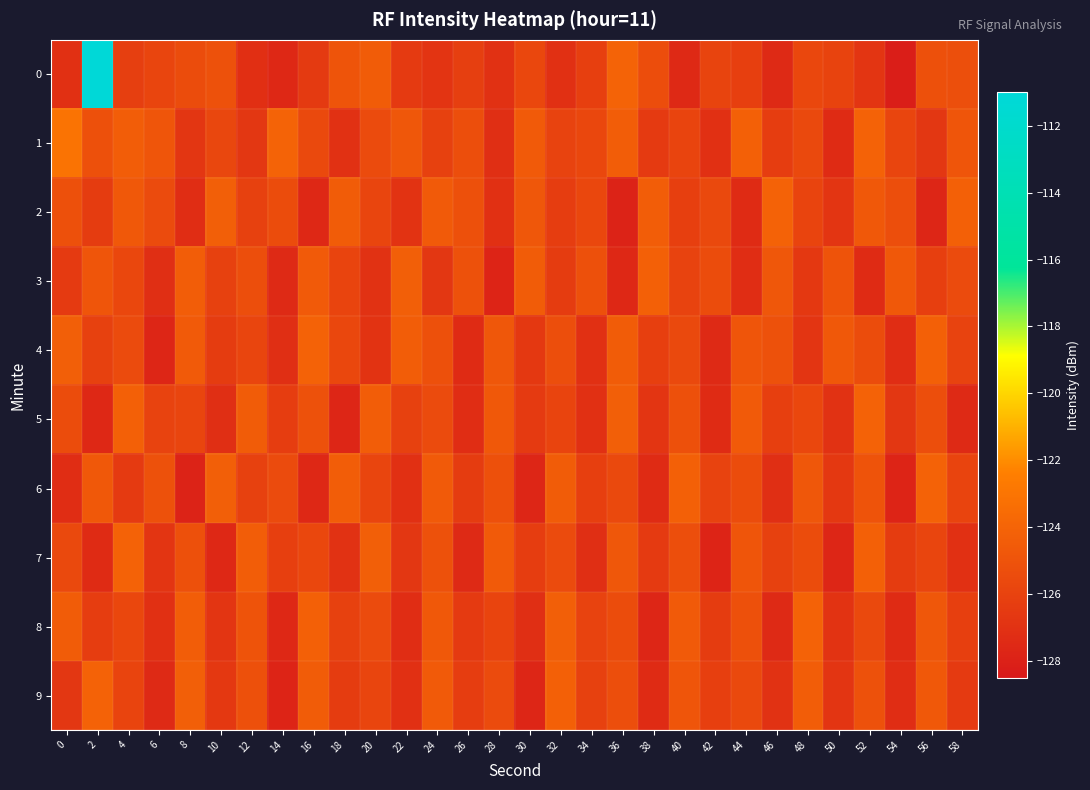

Reading left to right, transcribe all the data shown in this chart.

0: 0=-127.1	2=-111.1	4=-126.2	6=-125.9	8=-125.4	10=-125.1	12=-127.2	14=-127.6	16=-126.5	18=-124.9	20=-124.5	22=-126.5	24=-126.8	26=-126.2	28=-127.1	30=-125.7	32=-127.1	34=-126.2	36=-124.1	38=-125.3	40=-127.5	42=-125.9	44=-126.2	46=-127.5	48=-125.7	50=-126.0	52=-126.8	54=-128.2	56=-125.2	58=-125.3
1: 0=-123.1	2=-125.2	4=-124.4	6=-124.9	8=-126.8	10=-125.7	12=-126.7	14=-124.1	16=-125.6	18=-127.0	20=-125.5	22=-124.8	24=-126.1	26=-125.3	28=-127.2	30=-124.6	32=-126.0	34=-125.7	36=-124.4	38=-126.5	40=-125.9	42=-127.1	44=-124.2	46=-126.3	48=-125.6	50=-127.4	52=-124.1	54=-125.8	56=-126.7	58=-124.9
2: 0=-125.2	2=-126.4	4=-124.7	6=-125.5	8=-127.3	10=-124.3	12=-126.1	14=-125.4	16=-127.6	18=-124.5	20=-125.8	22=-126.9	24=-124.6	26=-125.2	28=-127.1	30=-124.8	32=-126.3	34=-125.7	36=-127.9	38=-124.4	40=-126.2	42=-125.6	44=-127.4	46=-124.1	48=-125.9	50=-126.8	52=-124.7	54=-125.3	56=-127.7	58=-124.2
3: 0=-126.5	2=-124.9	4=-125.7	6=-127.2	8=-124.4	10=-126.1	12=-125.3	14=-127.5	16=-124.6	18=-125.9	20=-127.0	22=-124.3	24=-126.7	26=-125.1	28=-127.8	30=-124.5	32=-126.4	34=-125.2	36=-127.6	38=-124.2	40=-126.0	42=-125.4	44=-127.3	46=-124.8	48=-126.6	50=-125.0	52=-127.4	54=-124.7	56=-126.2	58=-125.5
4: 0=-124.3	2=-126.1	4=-125.5	6=-127.7	8=-124.6	10=-126.4	12=-125.8	14=-127.2	16=-124.1	18=-125.7	20=-126.9	22=-124.4	24=-125.2	26=-127.4	28=-124.8	30=-126.6	32=-125.3	34=-127.1	36=-124.5	38=-126.2	40=-125.6	42=-127.5	44=-124.9	46=-125.1	48=-126.8	50=-124.7	52=-125.4	54=-127.3	56=-124.2	58=-126.0
5: 0=-125.4	2=-127.6	4=-124.2	6=-126.0	8=-125.8	10=-127.2	12=-124.5	14=-126.3	16=-125.1	18=-127.7	20=-124.4	22=-126.1	24=-125.5	26=-127.3	28=-124.7	30=-126.5	32=-125.9	34=-127.1	36=-124.3	38=-126.8	40=-125.2	42=-127.4	44=-124.6	46=-126.2	48=-125.7	50=-127.0	52=-124.1	54=-126.7	56=-125.3	58=-127.5
6: 0=-127.3	2=-124.7	4=-126.5	6=-125.1	8=-127.9	10=-124.3	12=-126.1	14=-125.5	16=-127.6	18=-124.4	20=-125.8	22=-127.1	24=-124.6	26=-126.4	28=-125.2	30=-127.7	32=-124.5	34=-126.2	36=-125.6	38=-127.4	40=-124.2	42=-126.0	44=-125.4	46=-127.2	48=-124.8	50=-126.6	52=-125.0	54=-127.8	56=-124.1	58=-125.9
7: 0=-125.6	2=-127.4	4=-124.1	6=-126.8	8=-125.2	10=-127.6	12=-124.4	14=-126.2	16=-125.7	18=-127.0	20=-124.3	22=-126.7	24=-125.1	26=-127.5	28=-124.6	30=-126.3	32=-125.5	34=-127.2	36=-124.8	38=-126.5	40=-125.3	42=-127.8	44=-124.9	46=-126.1	48=-125.4	50=-127.7	52=-124.2	54=-126.4	56=-125.8	58=-127.1
8: 0=-124.5	2=-126.3	4=-125.7	6=-127.1	8=-124.4	10=-126.8	12=-125.0	14=-127.6	16=-124.2	18=-126.1	20=-125.5	22=-127.3	24=-124.7	26=-126.5	28=-125.9	30=-127.2	32=-124.3	34=-126.0	36=-125.4	38=-127.7	40=-124.6	42=-126.4	44=-125.2	46=-127.5	48=-124.1	50=-126.9	52=-125.6	54=-127.4	56=-124.8	58=-126.2
9: 0=-126.7	2=-124.1	4=-125.9	6=-127.5	8=-124.3	10=-126.6	12=-125.2	14=-127.8	16=-124.5	18=-126.4	20=-125.8	22=-127.1	24=-124.6	26=-126.3	28=-125.5	30=-127.7	32=-124.2	34=-126.1	36=-125.3	38=-127.4	40=-124.9	42=-126.2	44=-125.6	46=-127.0	48=-124.4	50=-126.8	52=-125.1	54=-127.3	56=-124.7	58=-126.5